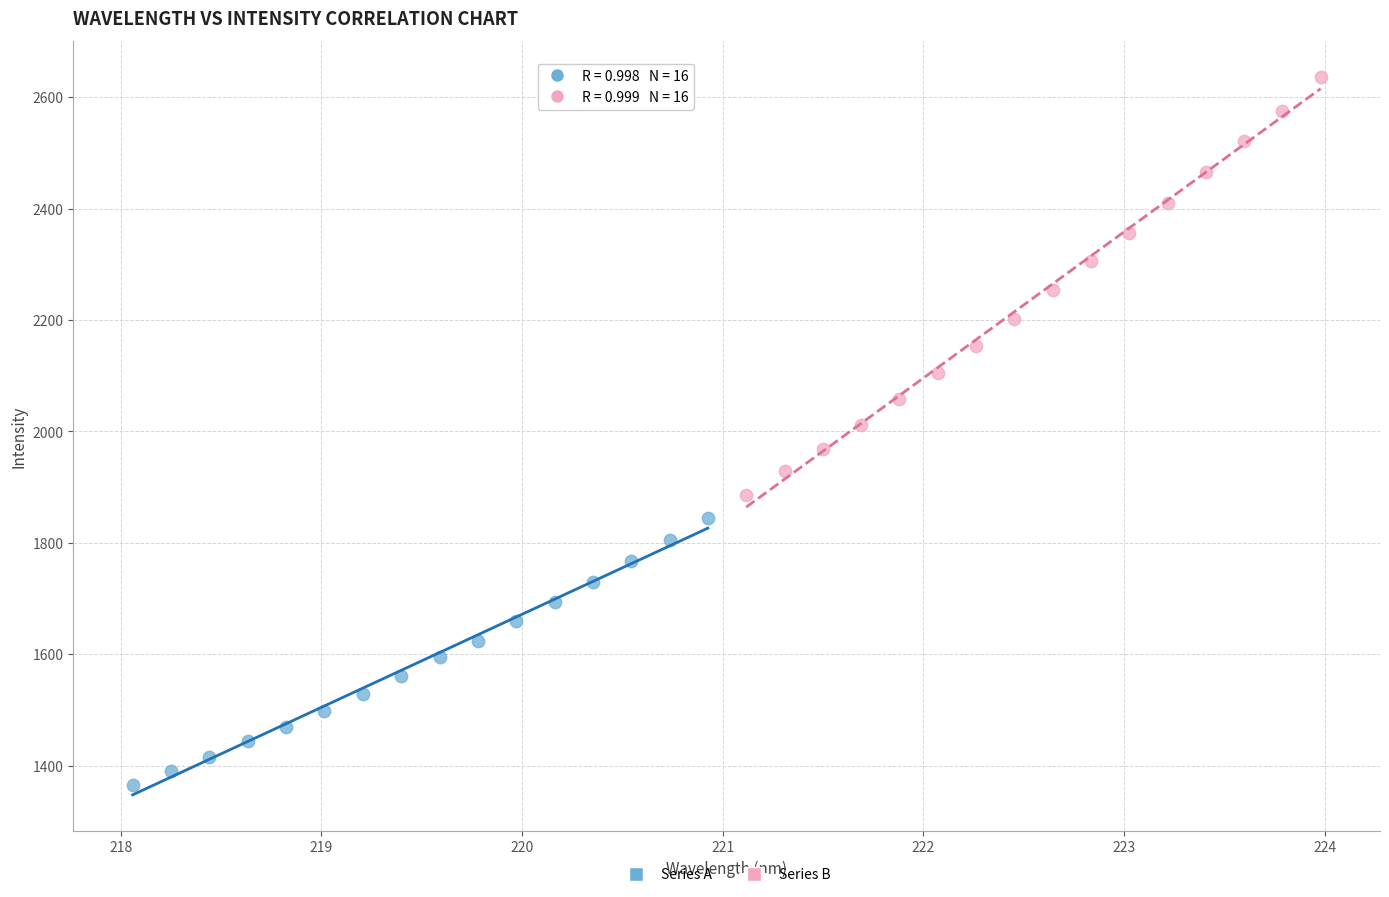

Which series has the widest spread of Y values?

Series B